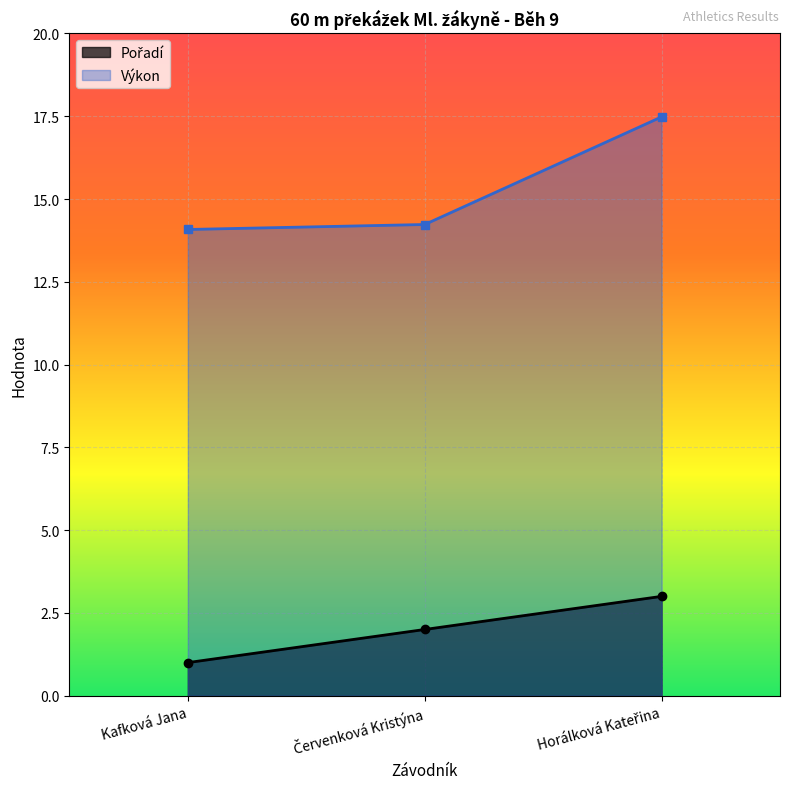

What is the approximate value of Výkon at Kafková Jana?

14.1